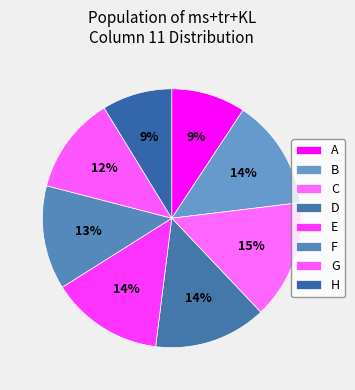

How many segments does this pie chart have?

8